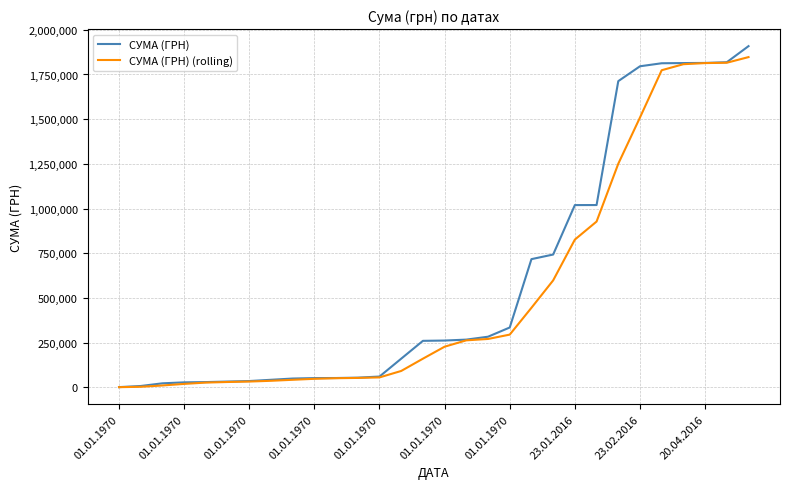

What is the maximum value shown in the chart?

1908554.9